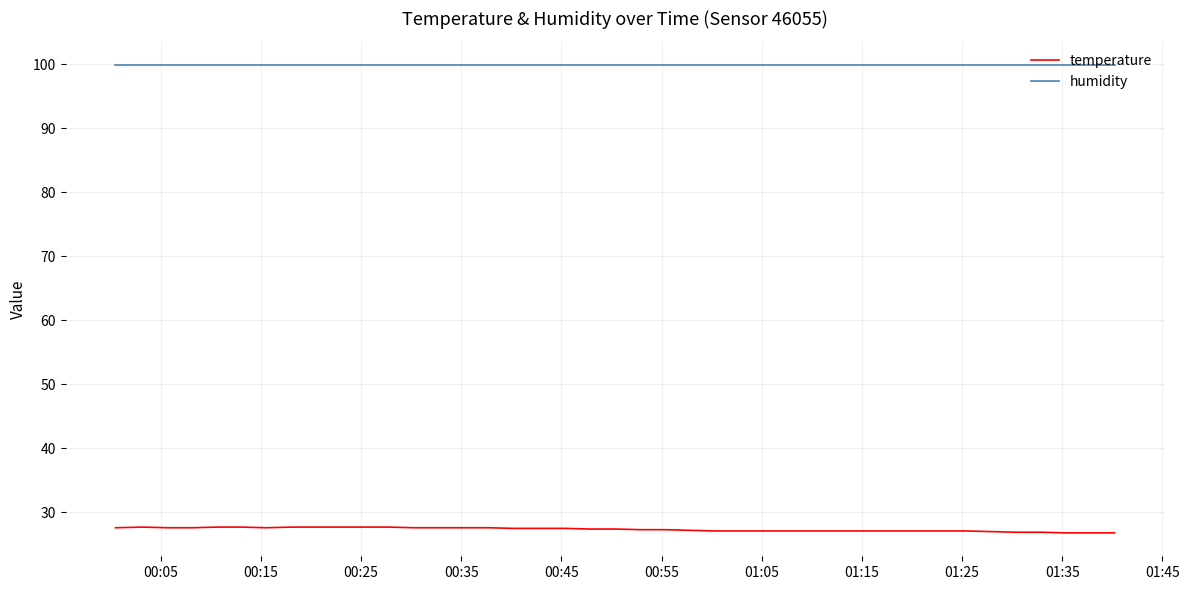

Which series has the largest total across all categories?

humidity